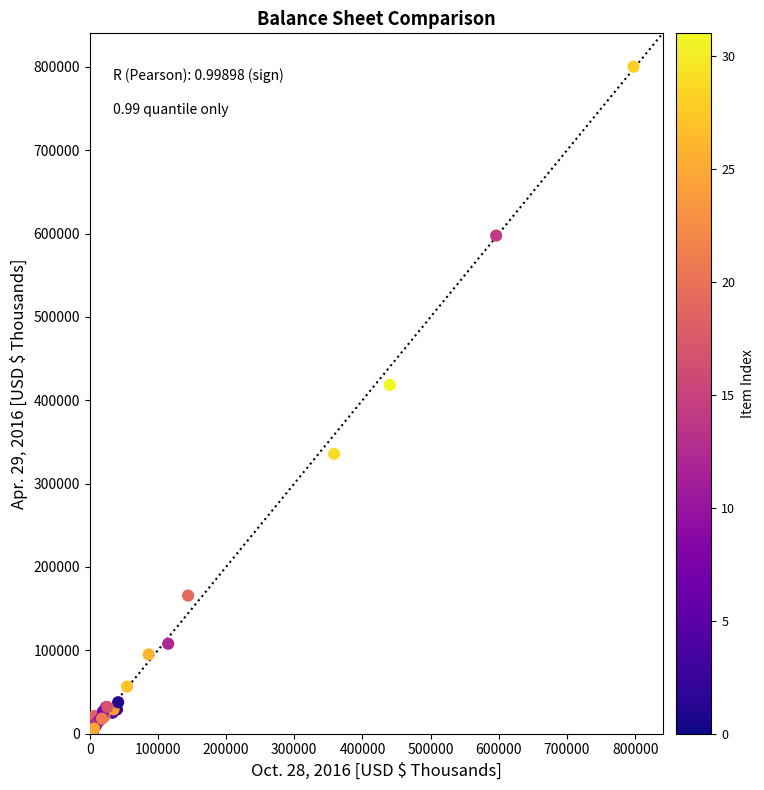

What Y value in the scatter plot is closest to 400187?

418373